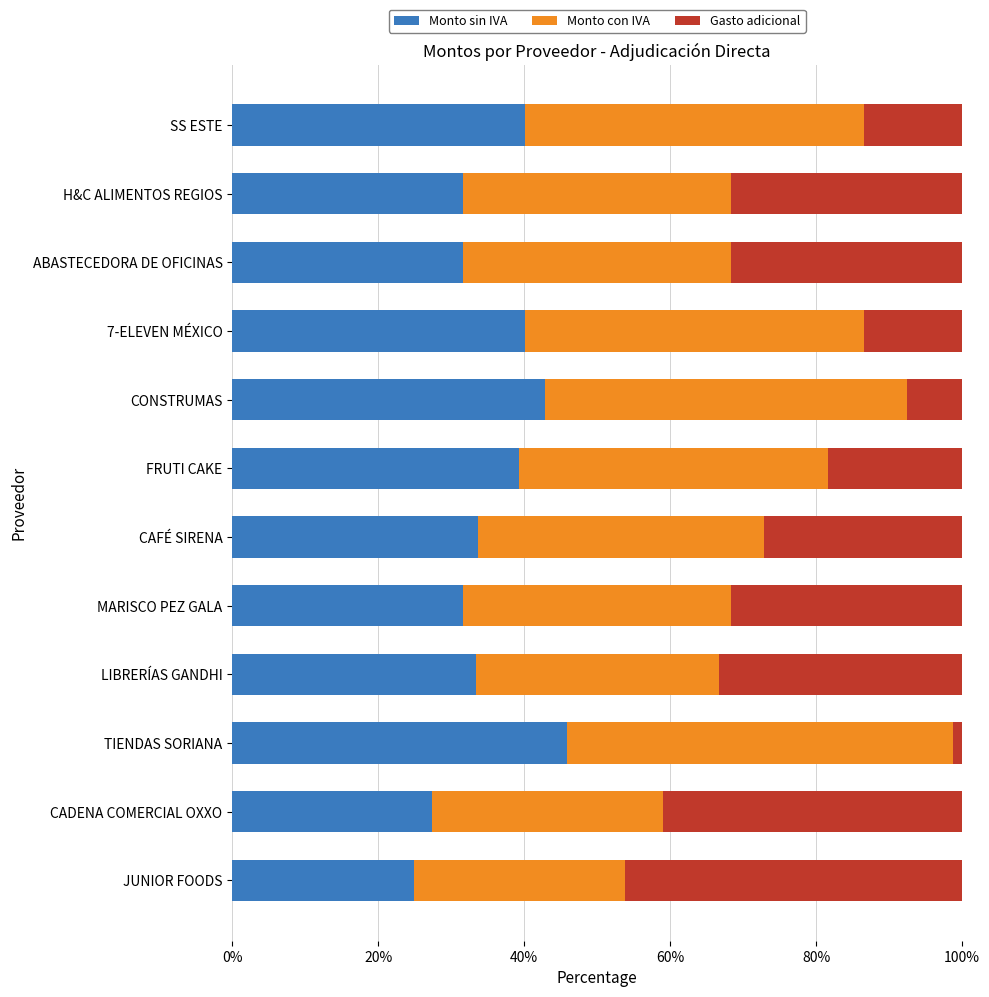

What is the lowest value of the Monto sin IVA series?

24.9